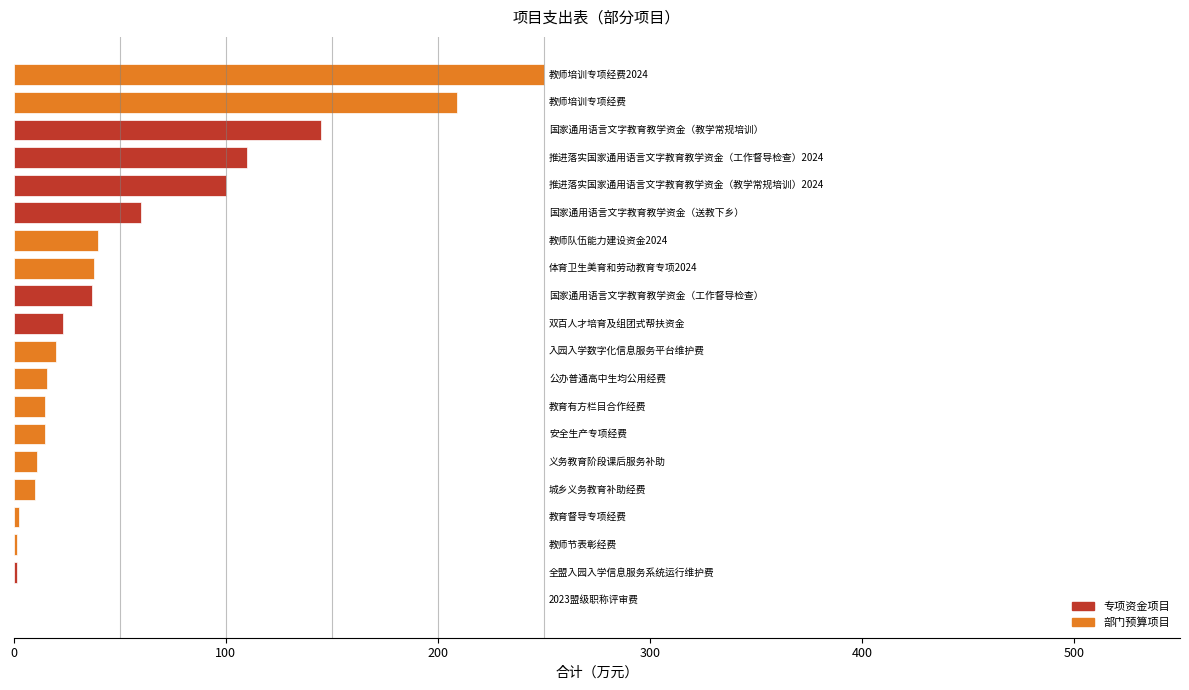

What is the greatest value displayed?

250.0